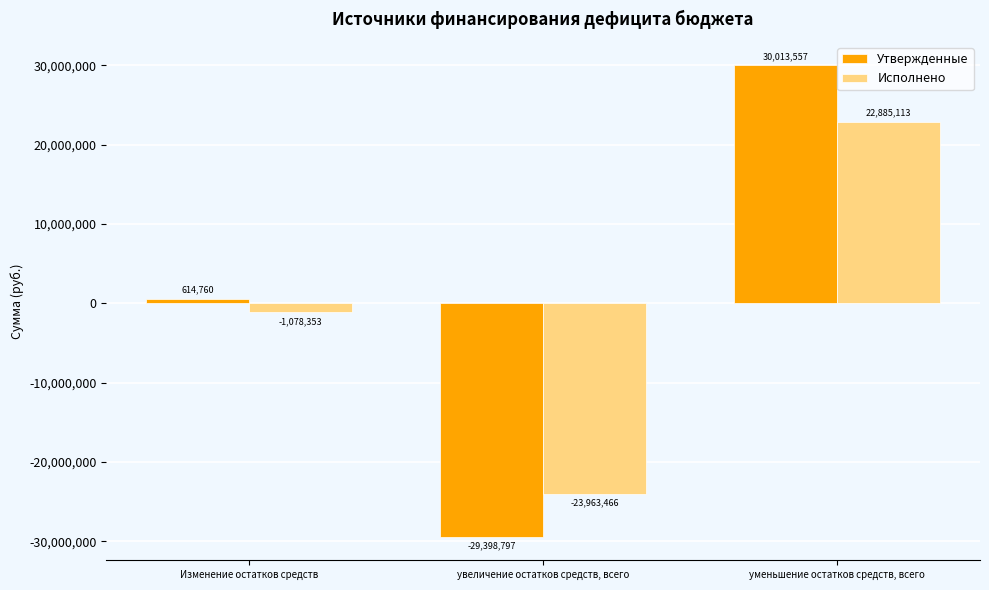

What is the difference between the Утвержденные values at уменьшение остатков средств, всего and Изменение остатков средств?

29398796.8